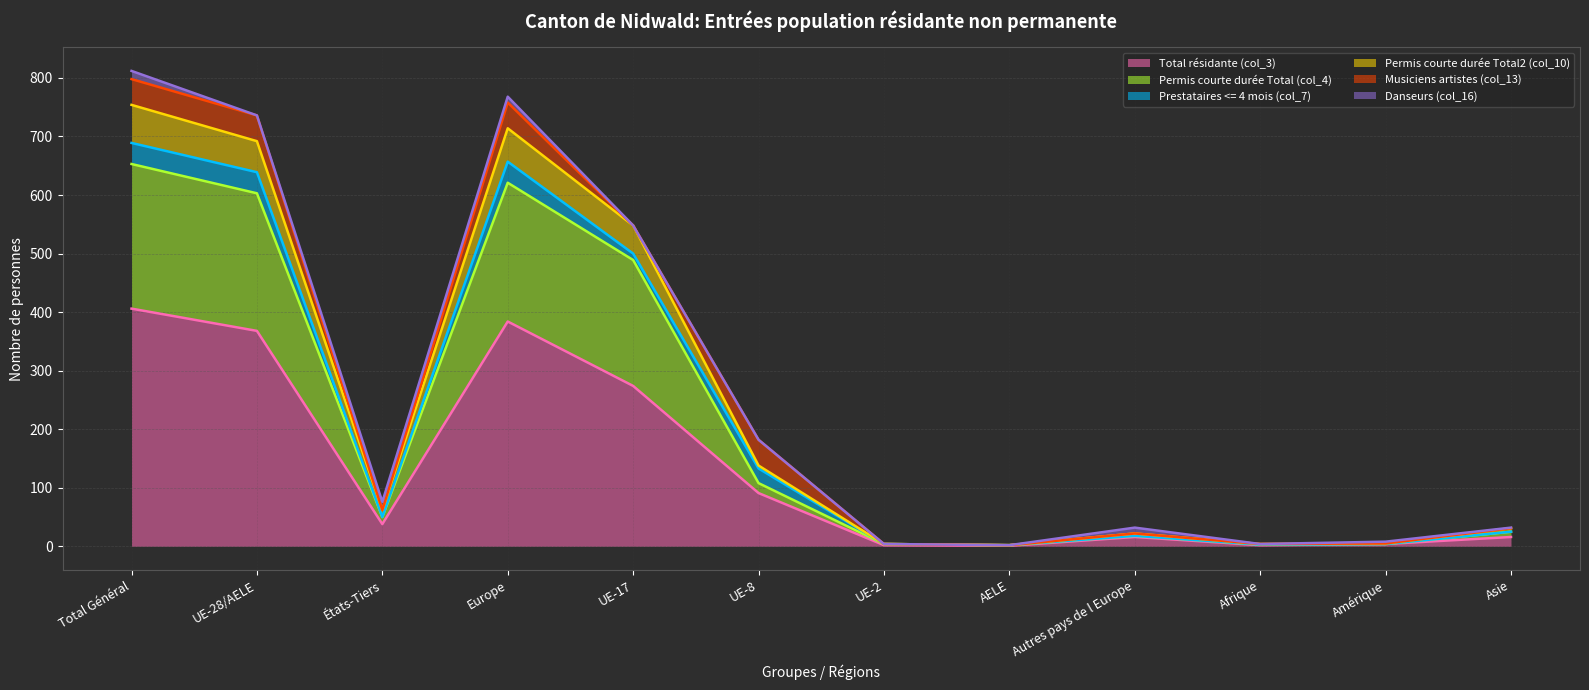

True or false: Total résidante (col_3) and Permis courte durée Total (col_4) cross at least once.

False